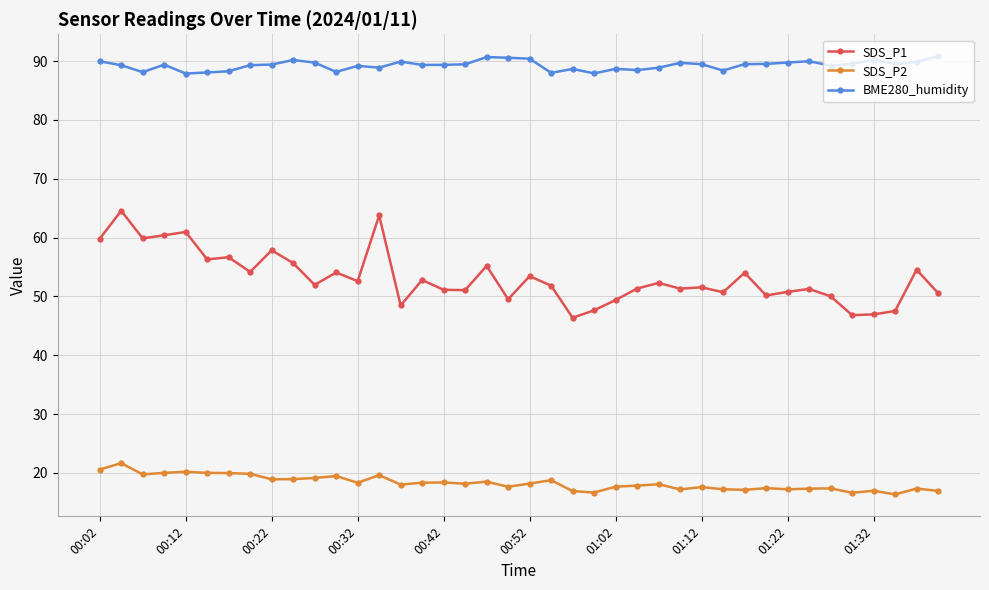

Rank the series by their average value, from highest to lowest.

BME280_humidity, SDS_P1, SDS_P2